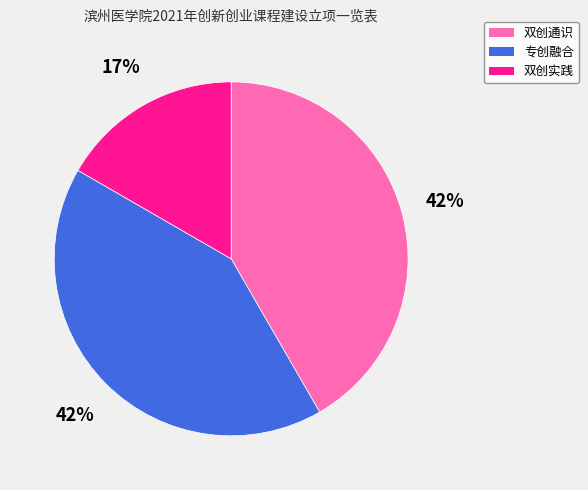

Which category has the smallest portion of the pie?

双创实践